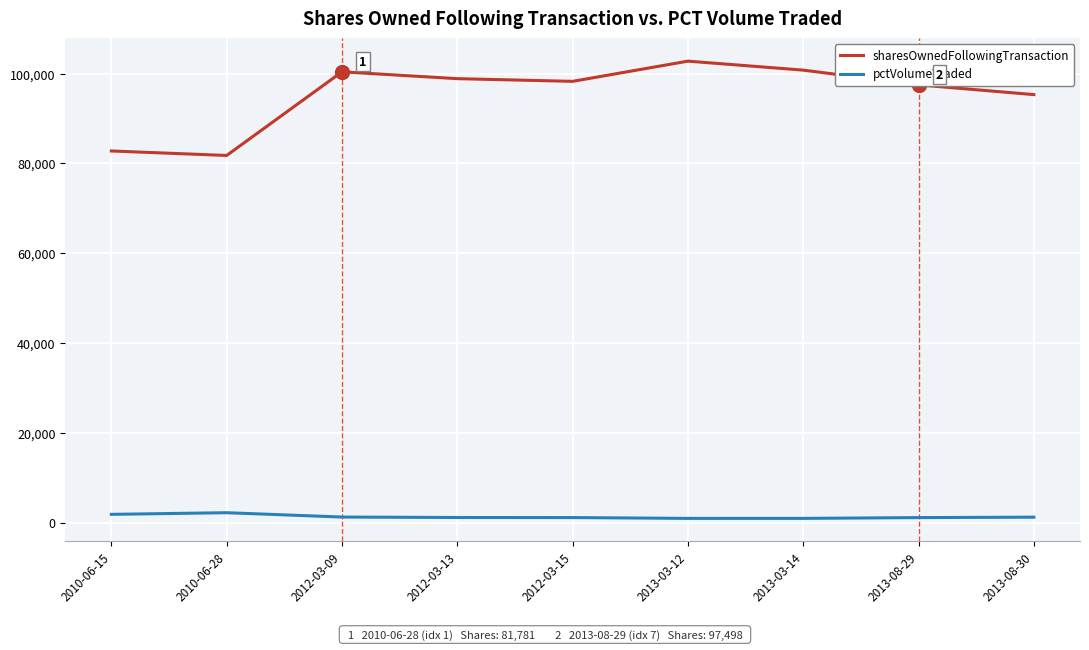

Which series has the widest spread of values?

sharesOwnedFollowingTransaction